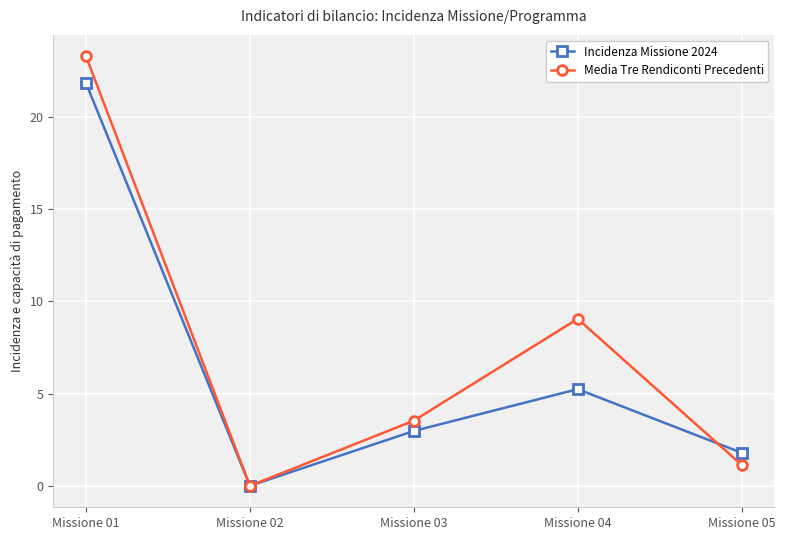

Rank the series by their maximum value, from highest to lowest.

Media Tre Rendiconti Precedenti, Incidenza Missione 2024